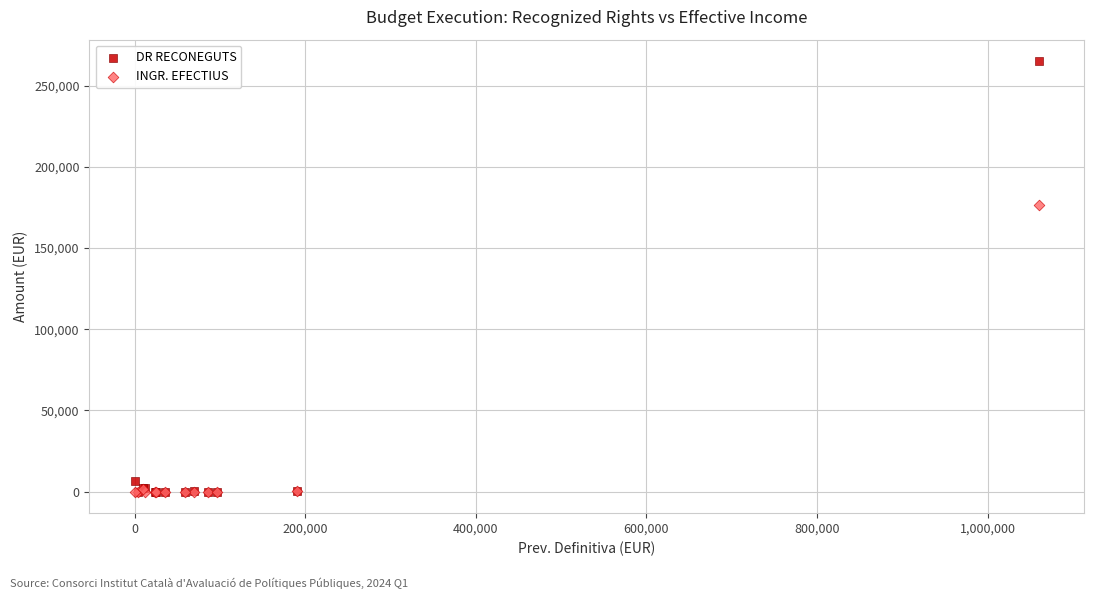

What are all the series names shown in the legend?

DR RECONEGUTS, INGR. EFECTIUS